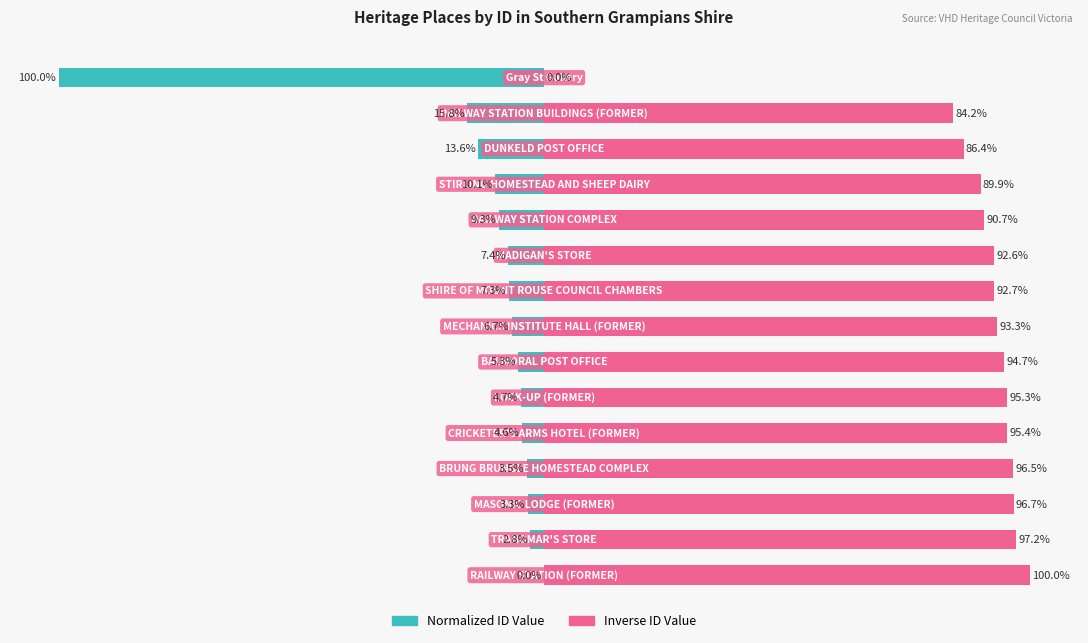

Rank the categories by Normalized ID Value value from highest to lowest.

0, 1, 2, 3, 4, 5, 6, 7, 8, 9, 10, 11, 12, 13, 14